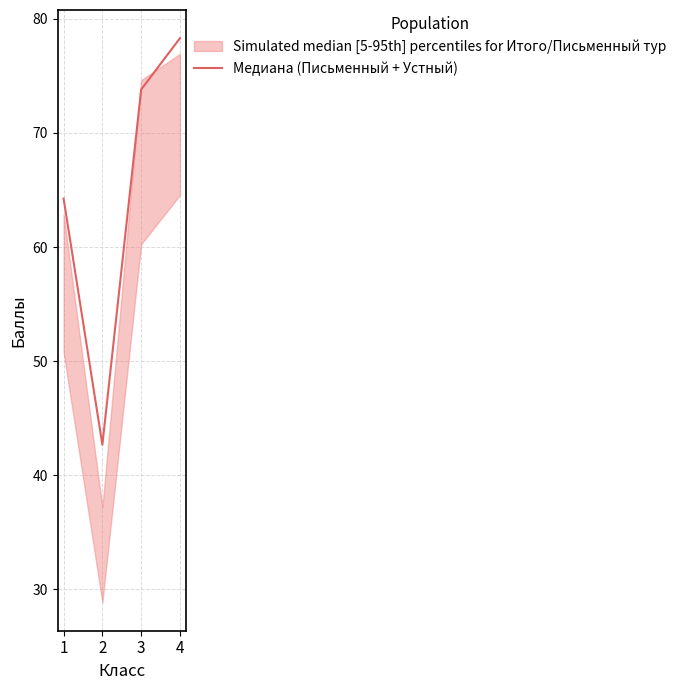

Which label corresponds to the smallest value in the chart?

2